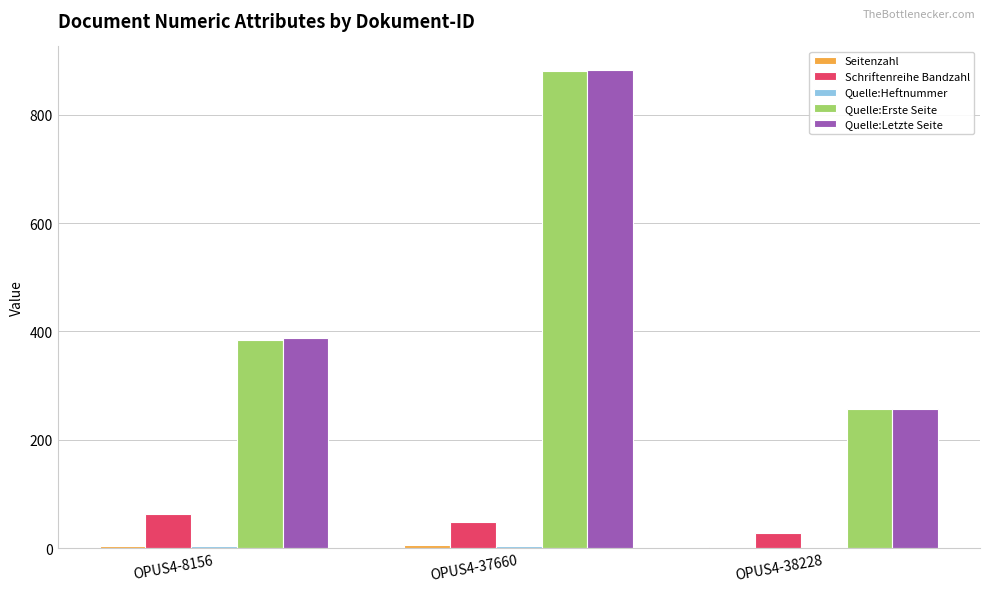

Which series changed the most between OPUS4-8156 and OPUS4-37660?

Quelle:Erste Seite